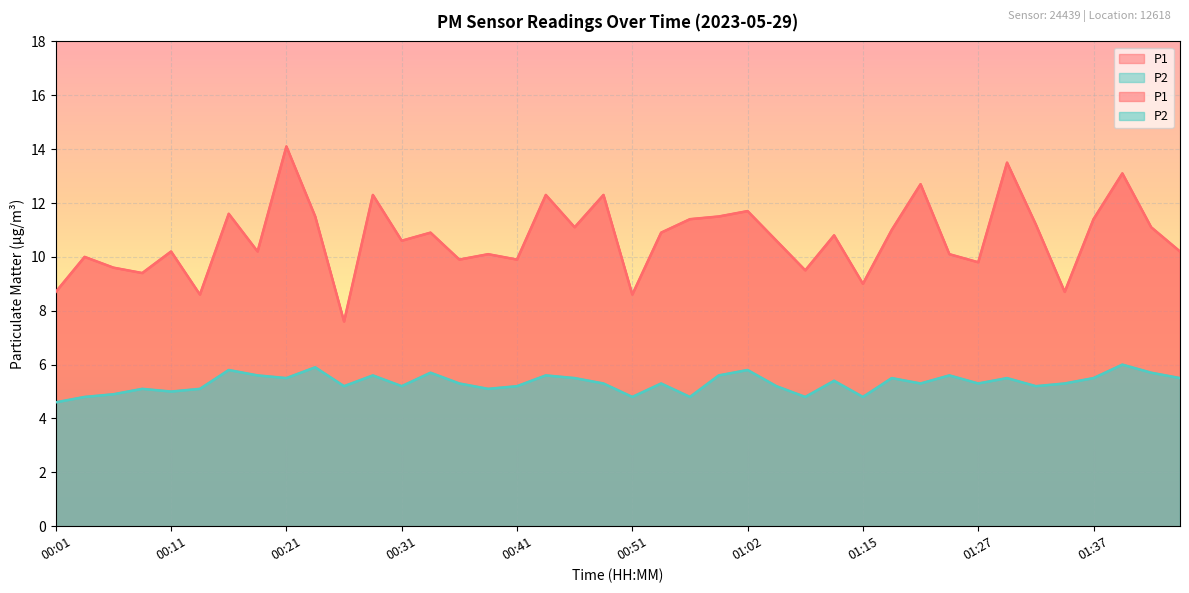

What is the label of the 2nd point from the right?

01:42